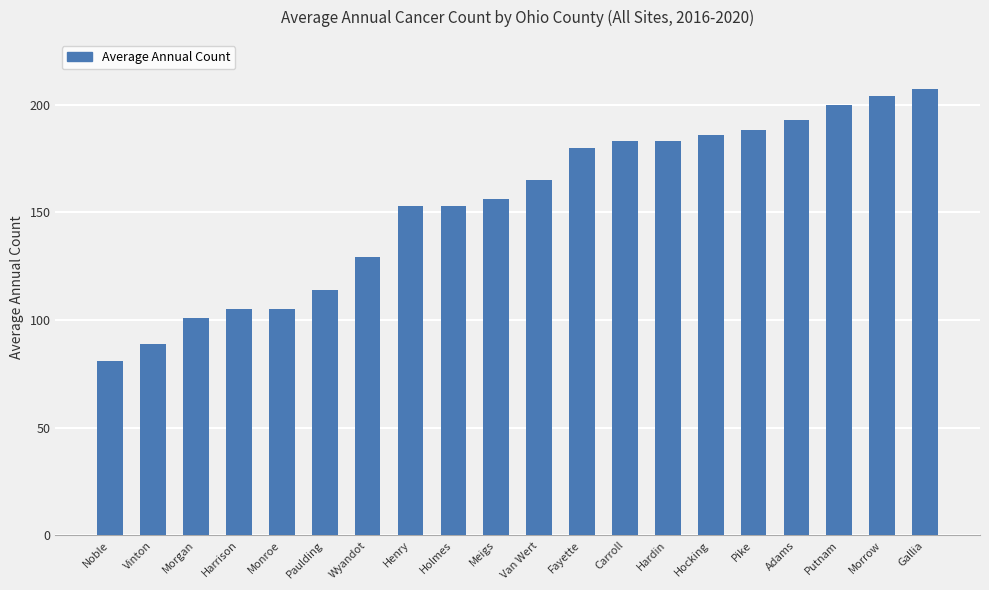

What is the difference between the second highest and minimum values?

123